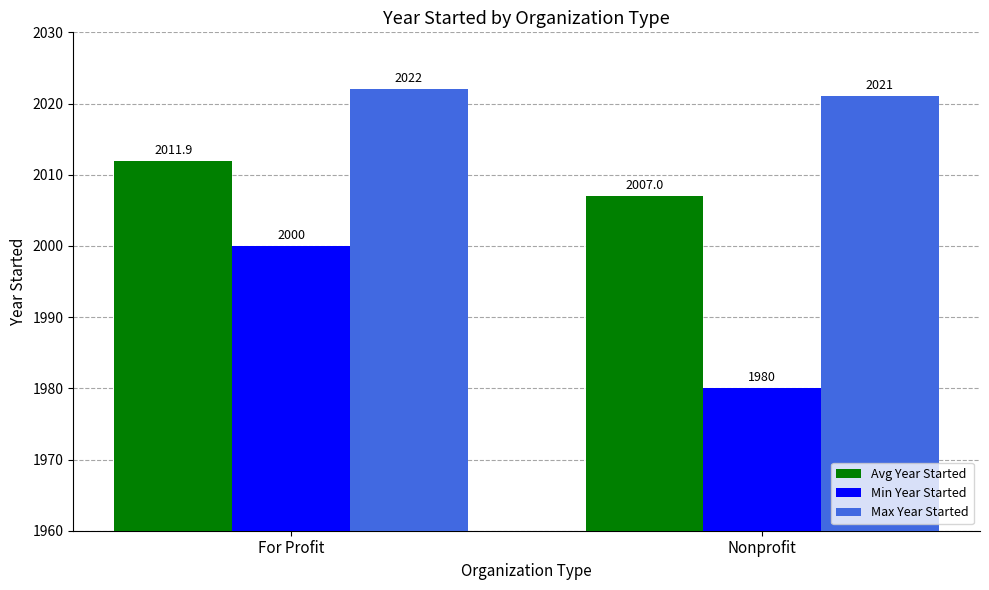

What is the difference between the maximum and minimum values in the Avg Year Started series?

4.9